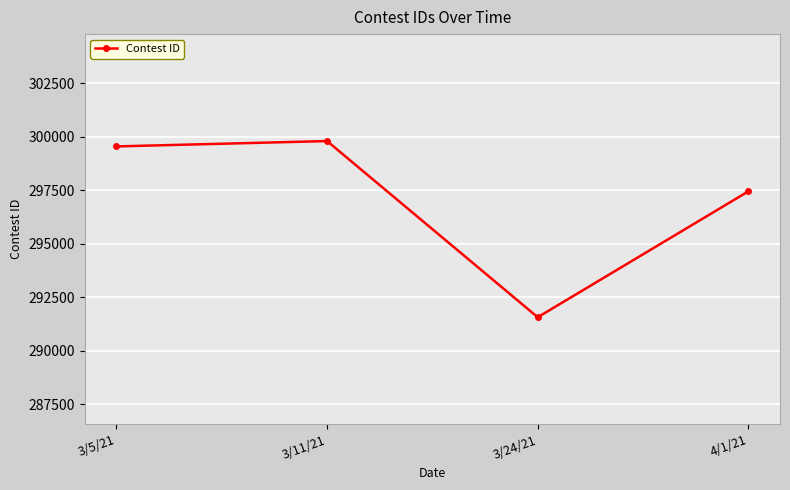

Does the chart display data point markers on the line(s)?

Yes